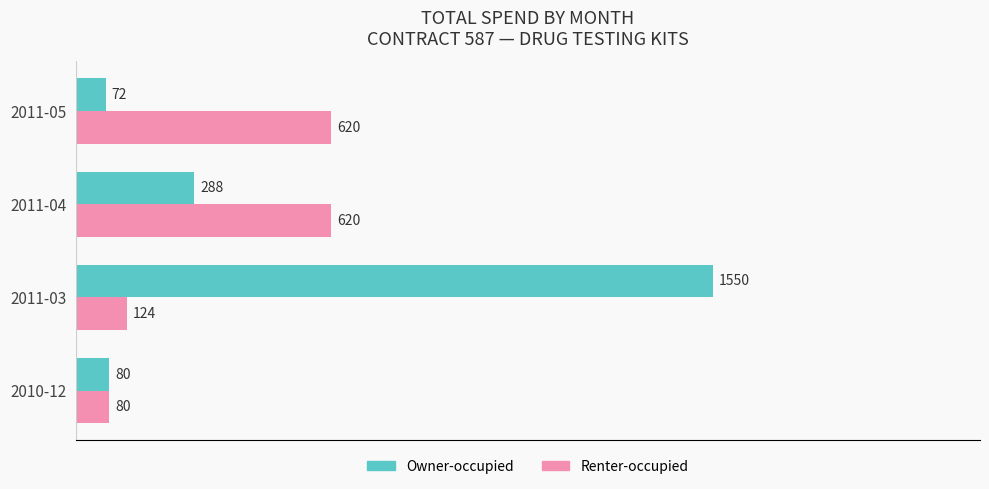

At which label is Owner-occupied closest to 811?

2011-04